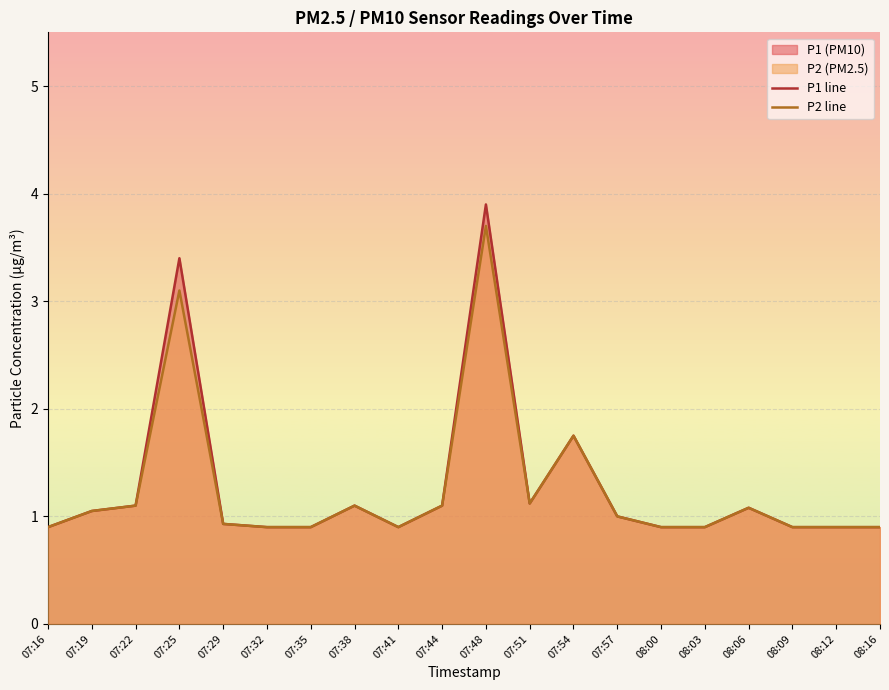

Which has a higher value, 07:57 or 07:38?

07:38